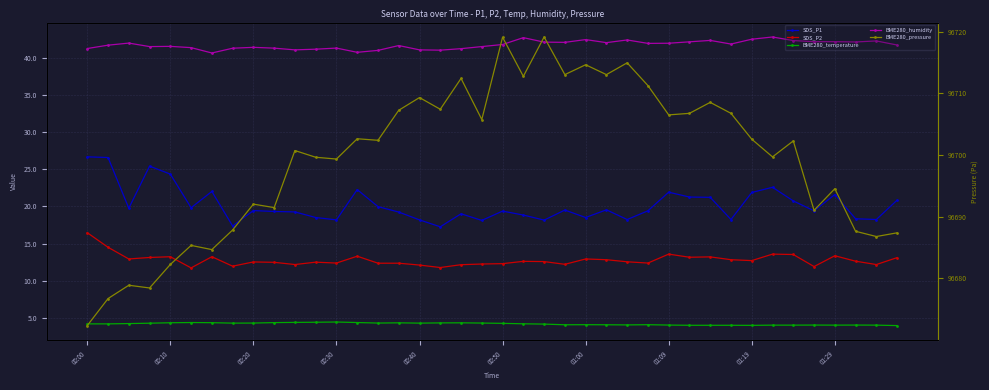

What is the spread (max minus min) of values at 31?

96702.7